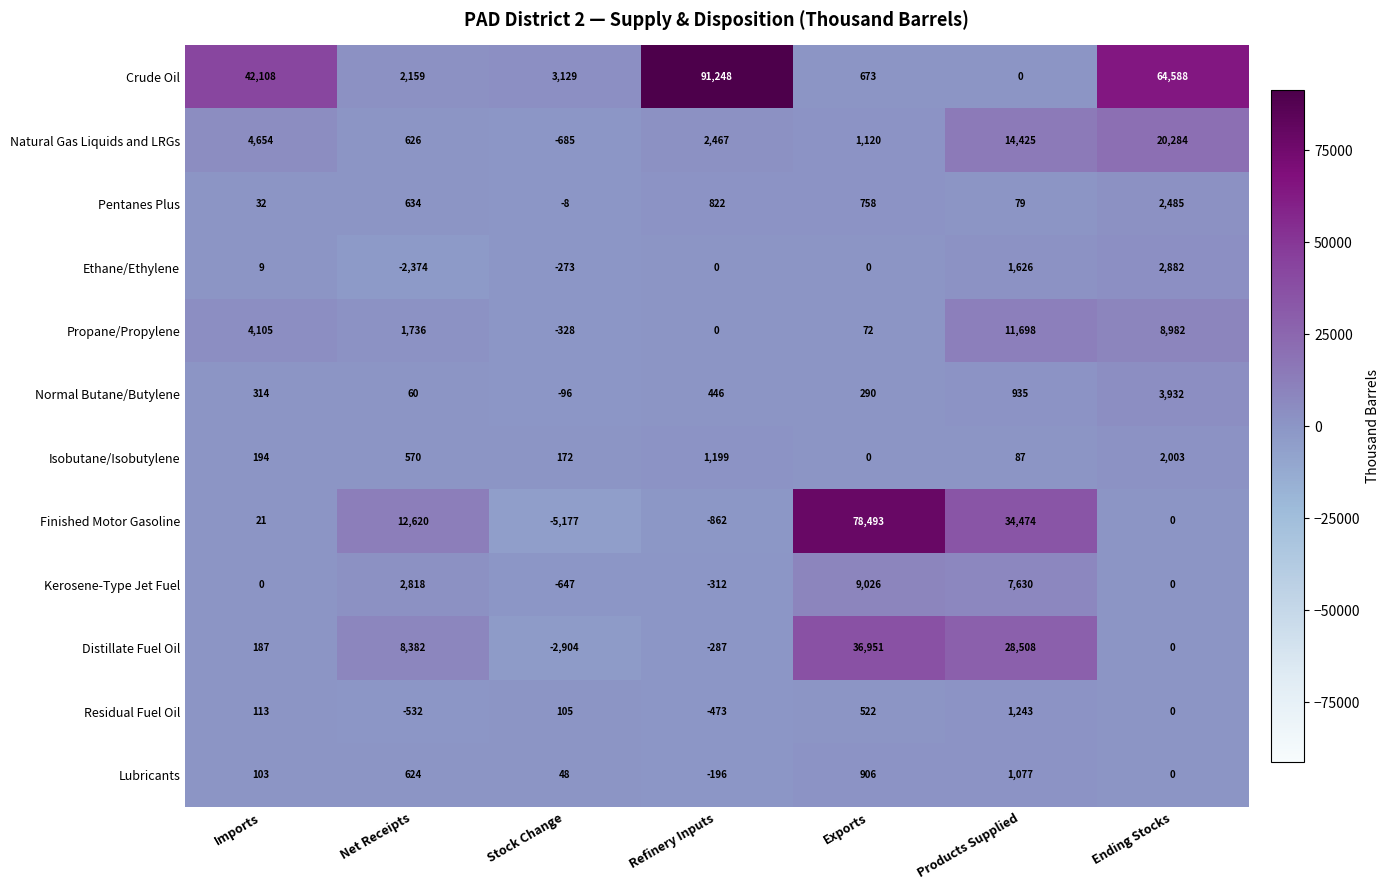

Which series has the largest total across all categories?

Crude Oil